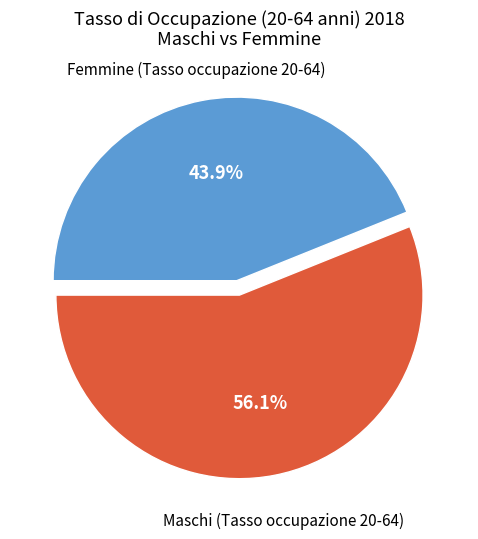

Is there any slice that represents more than half of the pie?

Yes